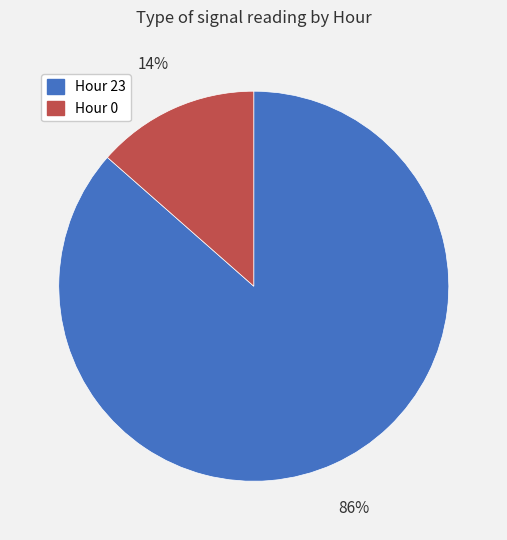

Is there any slice that represents more than half of the pie?

Yes